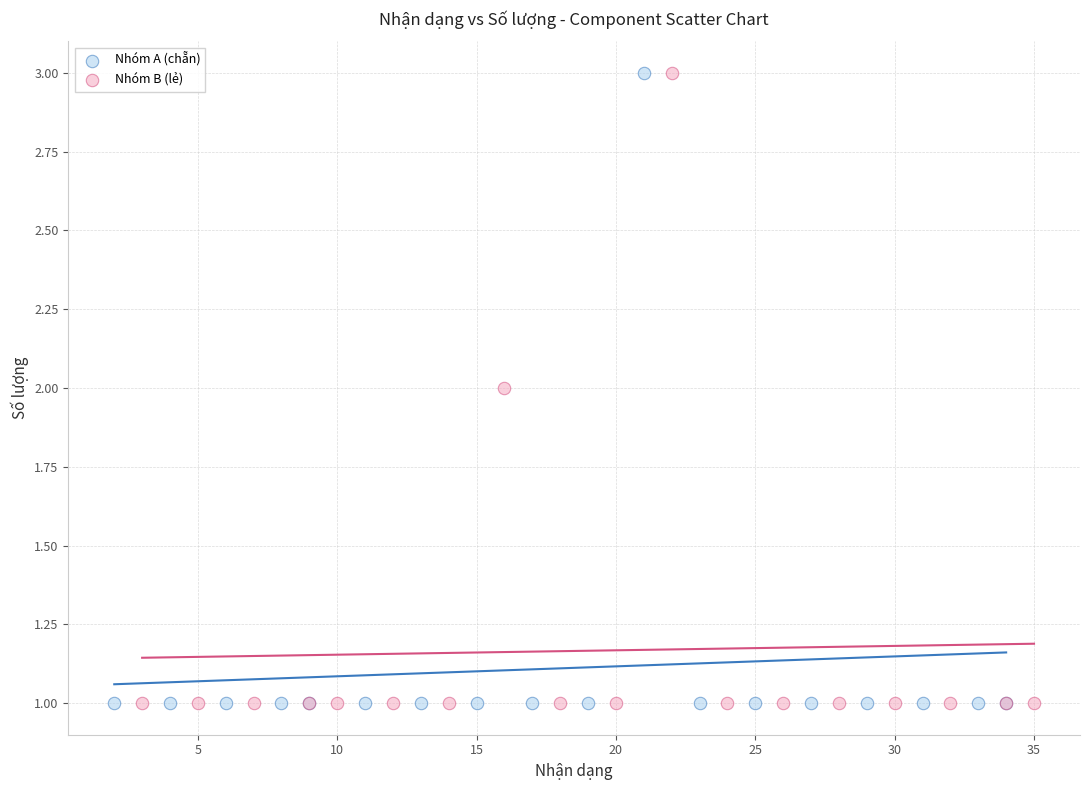

What are all the series names shown in the legend?

Nhóm A (chẵn), Nhóm B (lẻ)